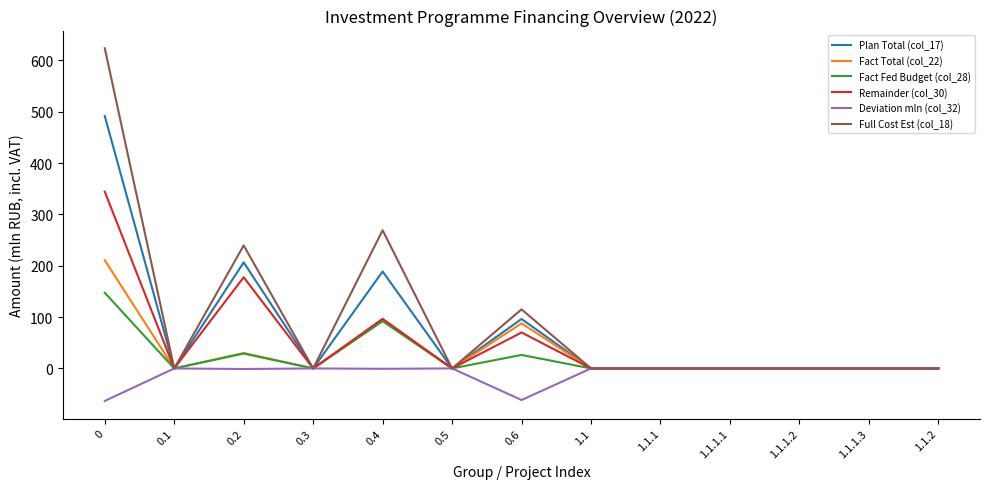

Which series has the widest spread of values?

Full Cost Est (col_18)